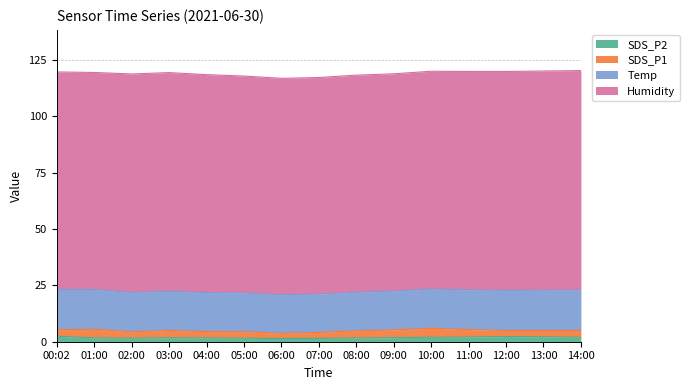

What is the value of the Temp point at the 6th from the left?

17.2